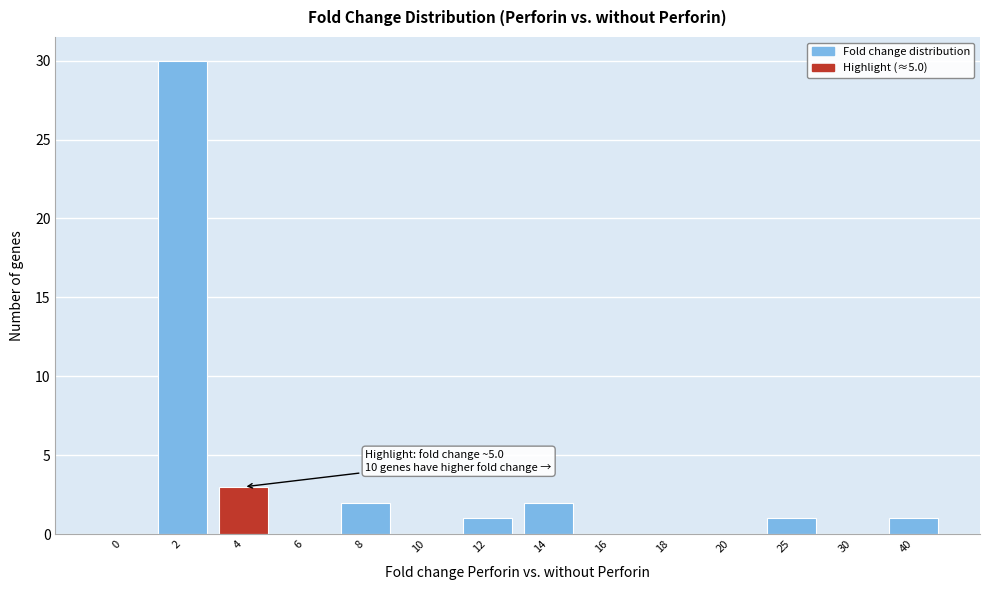

Reading right to left, list all the values displayed in this chart.

40=1	30=0	25=1	20=0	18=0	16=0	14=2	12=1	10=0	8=2	6=0	4=3	2=30	0=0